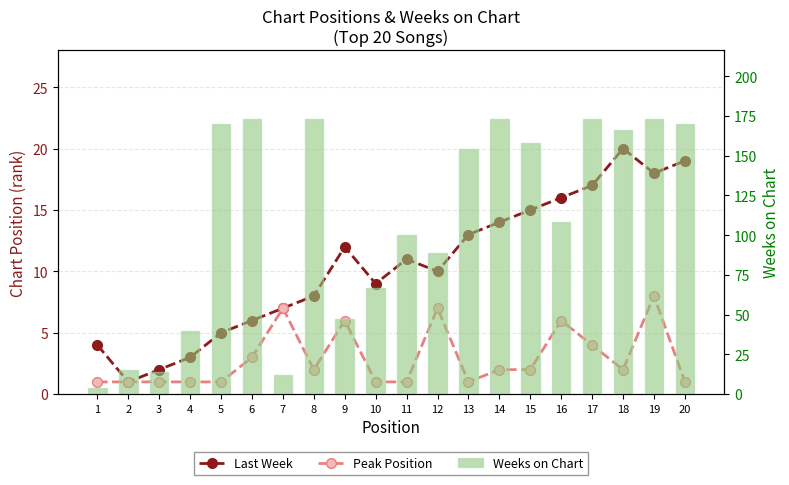

How many data points in Peak Position are less than 2?

9